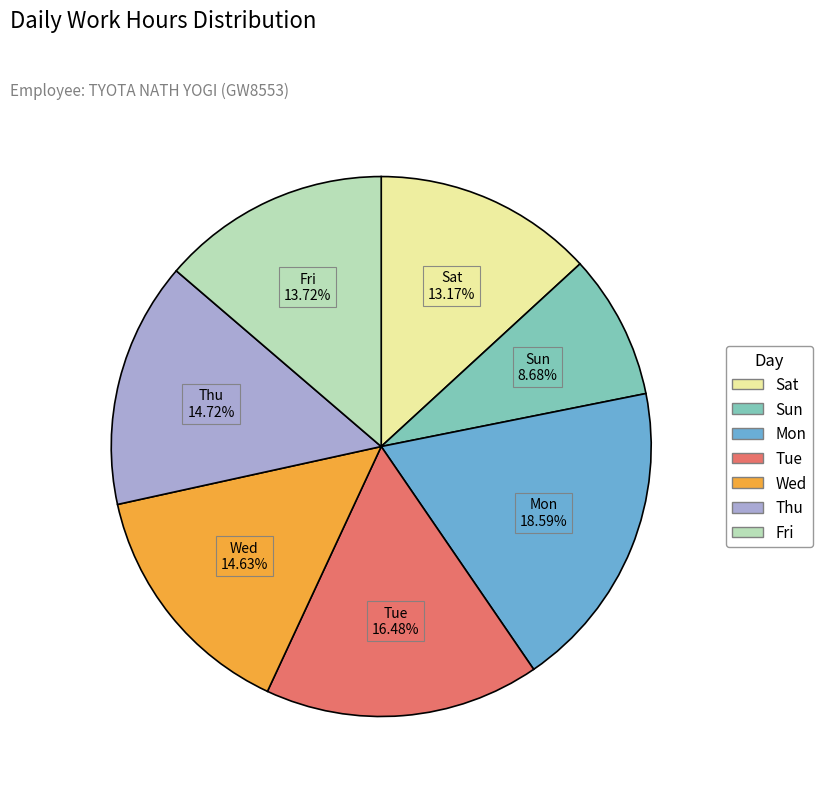

True or false: Mon accounts for 1% of the total.

False